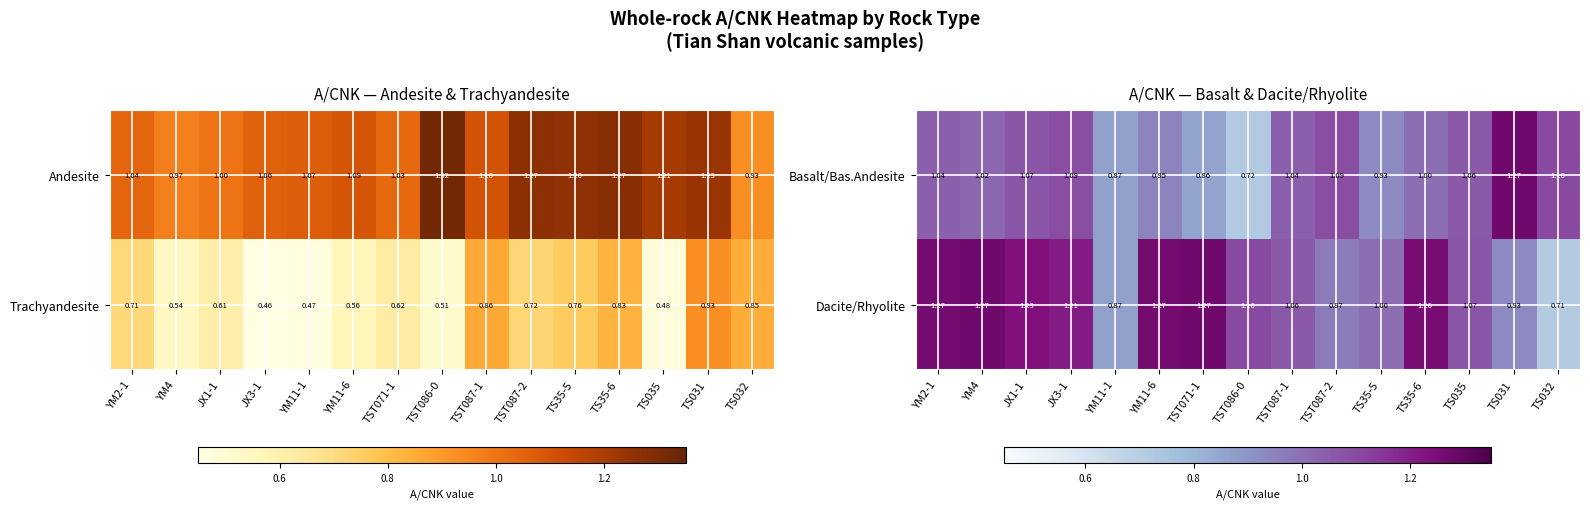

How many values in the Dacite/Rhyolite series are below 1?

4